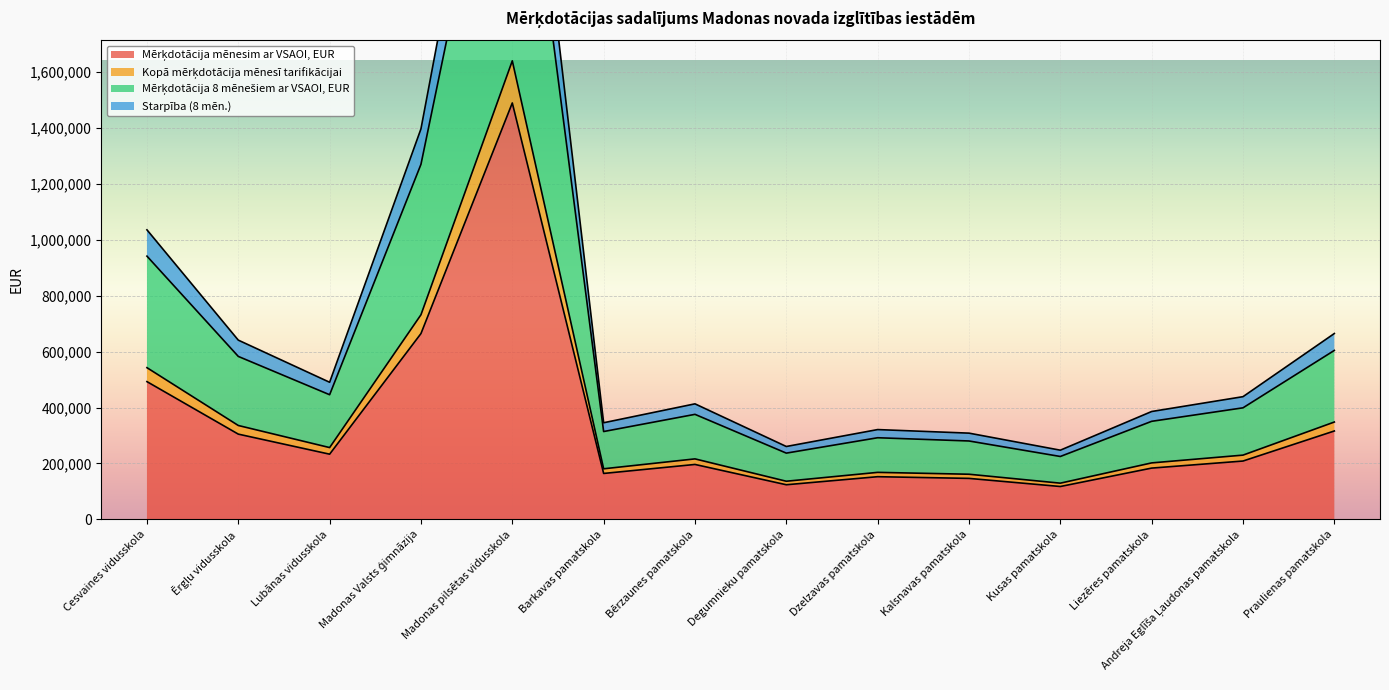

The value of Kopā mērķdotācija mēnesī tarifikācijai at Kalsnavas pamatskola is 161654. True or false?

True